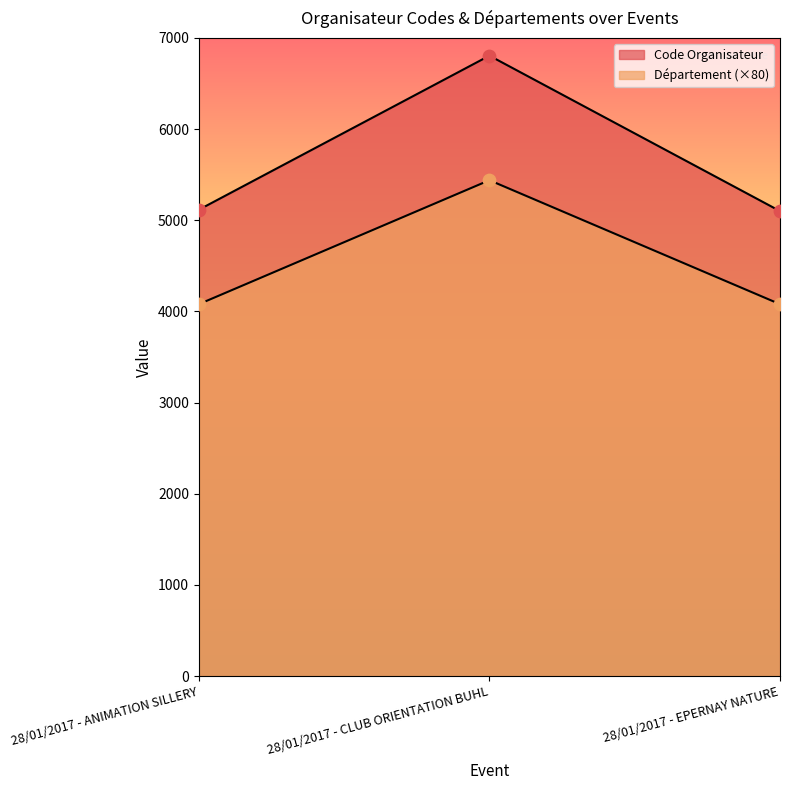

What is the total value across all series at 28/01/2017 - EPERNAY NATURE?

9181